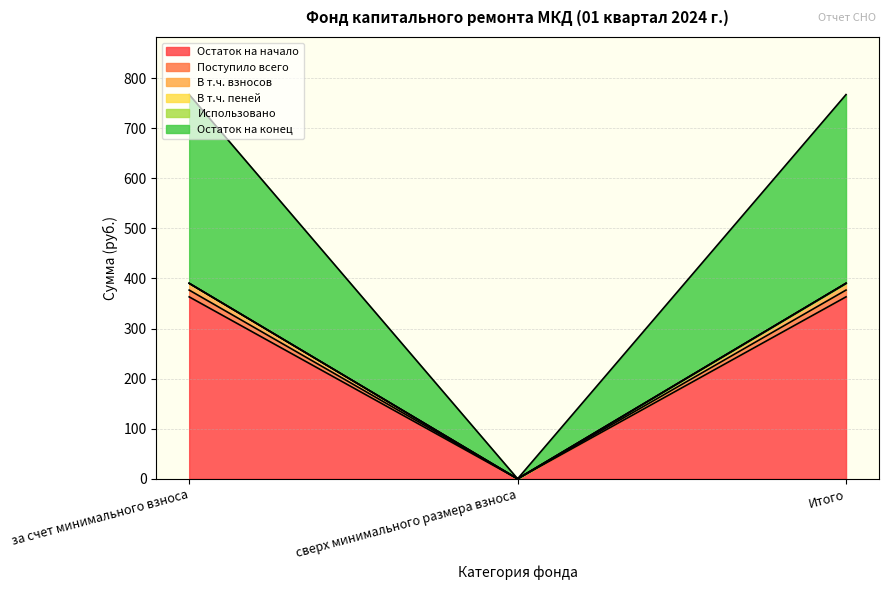

Which category has the lowest value in the Остаток на начало series?

сверх минимального размера взноса